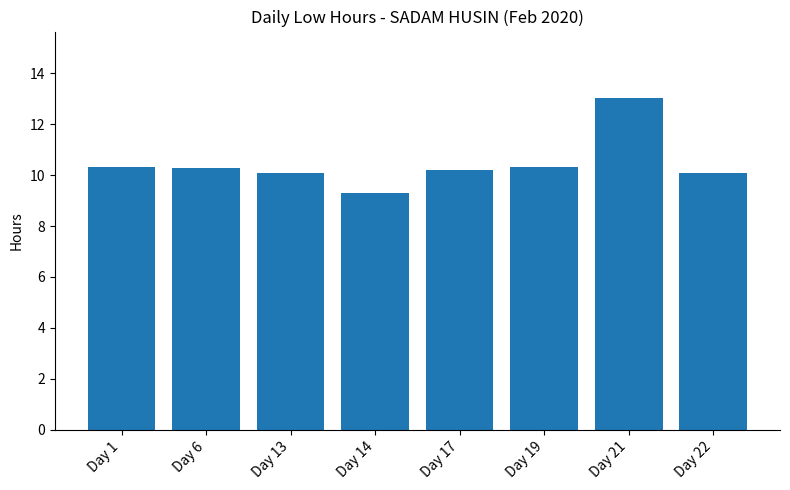

What is the value of the 7th bar from the left?

13.0